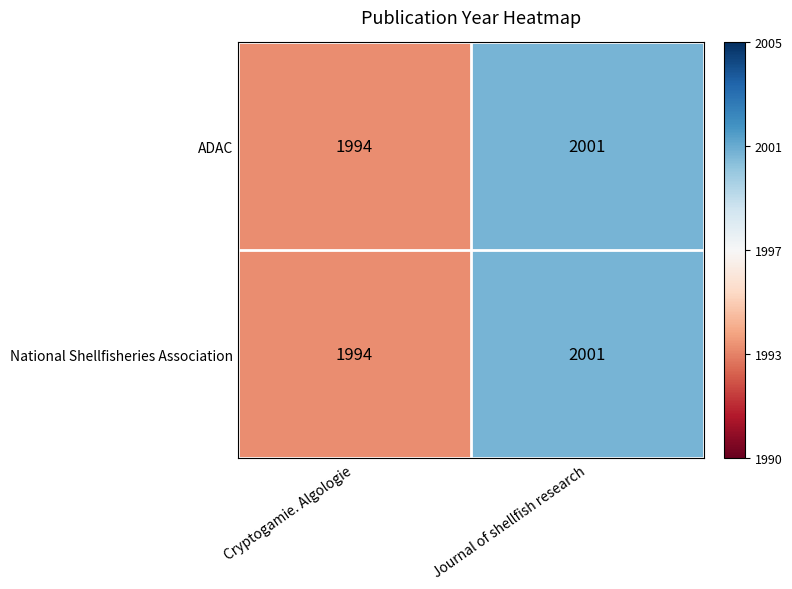

True or false: ADAC has a value of 2001 at Journal of shellfish research.

True